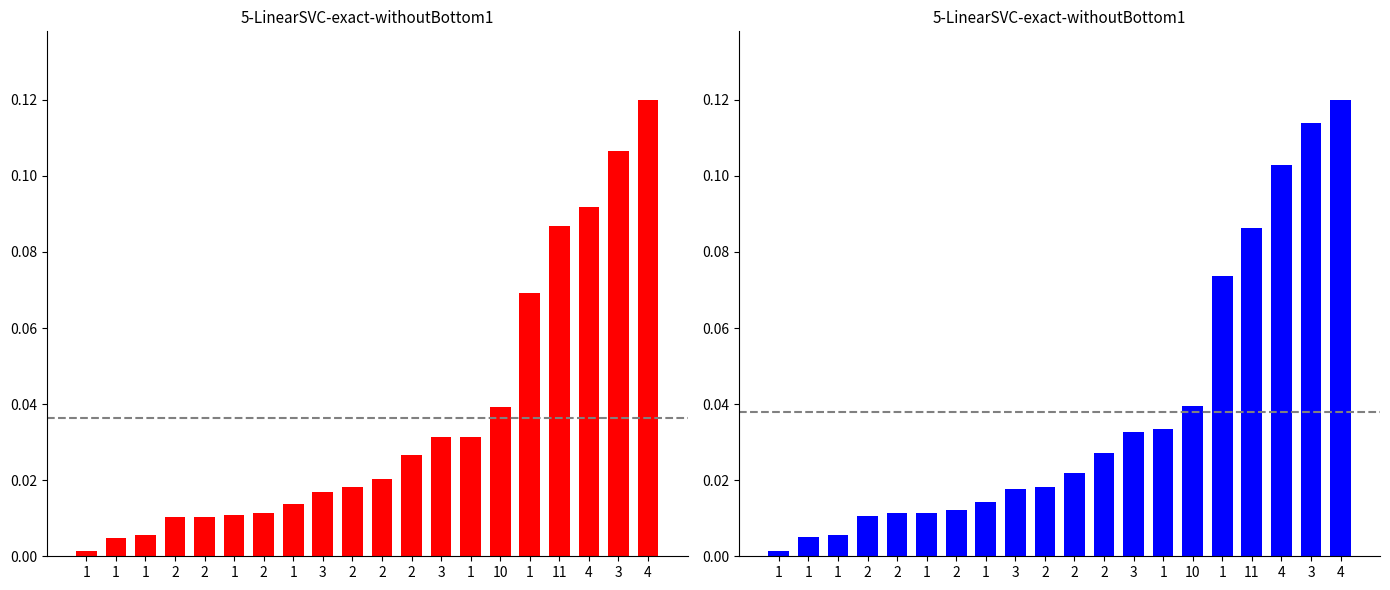

Which series has the widest spread of values?

حجم التداول